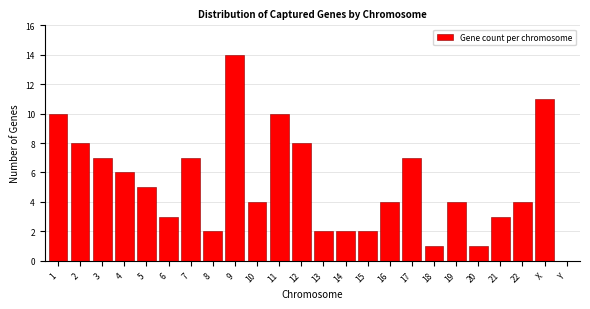

Reading left to right, extract all data points from this chart.

1=10	2=8	3=7	4=6	5=5	6=3	7=7	8=2	9=14	10=4	11=10	12=8	13=2	14=2	15=2	16=4	17=7	18=1	19=4	20=1	21=3	22=4	X=11	Y=0